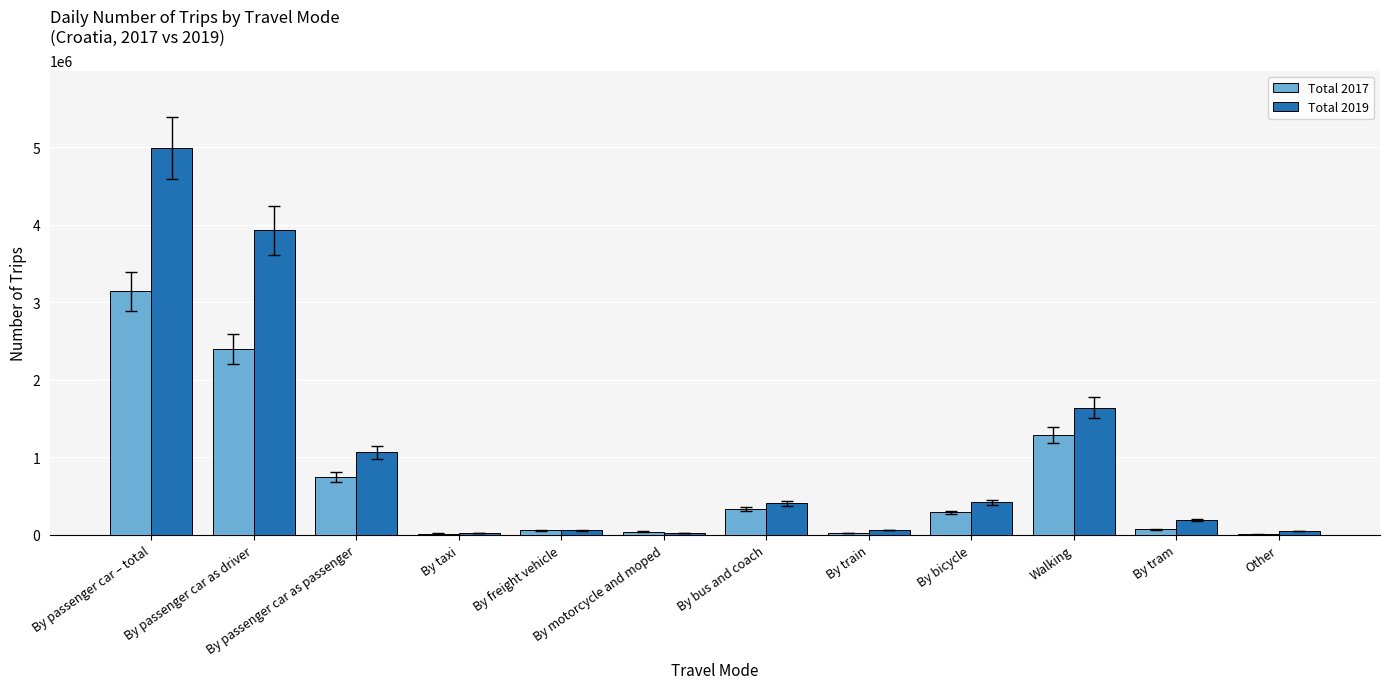

Where does the Total 2019 series first go above 405128?

By passenger car – total